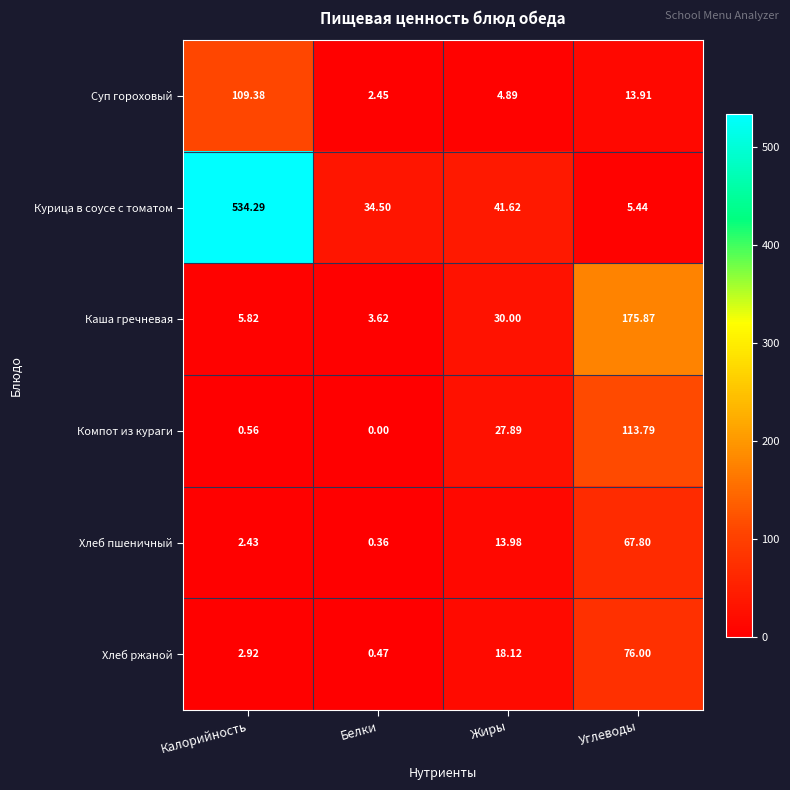

Which category has the lowest value in the Хлеб пшеничный series?

Белки